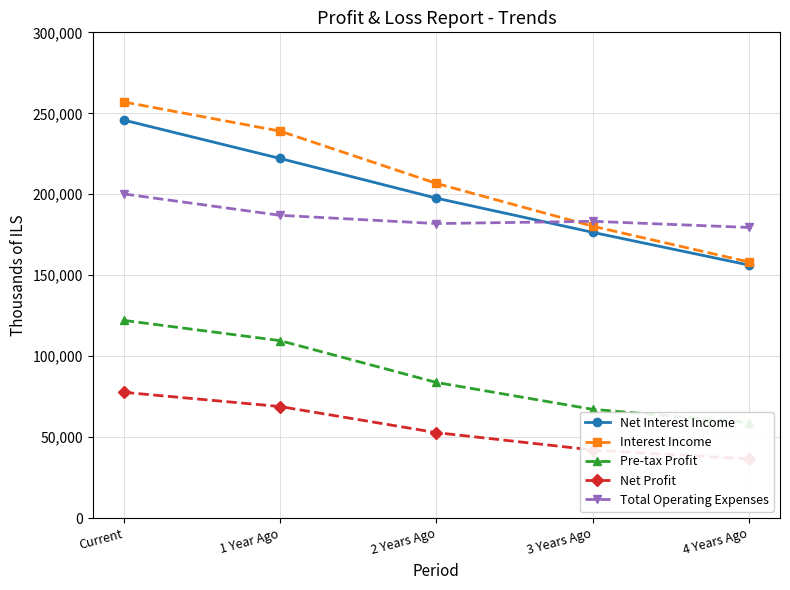

What position from the left is 2 Years Ago?

3